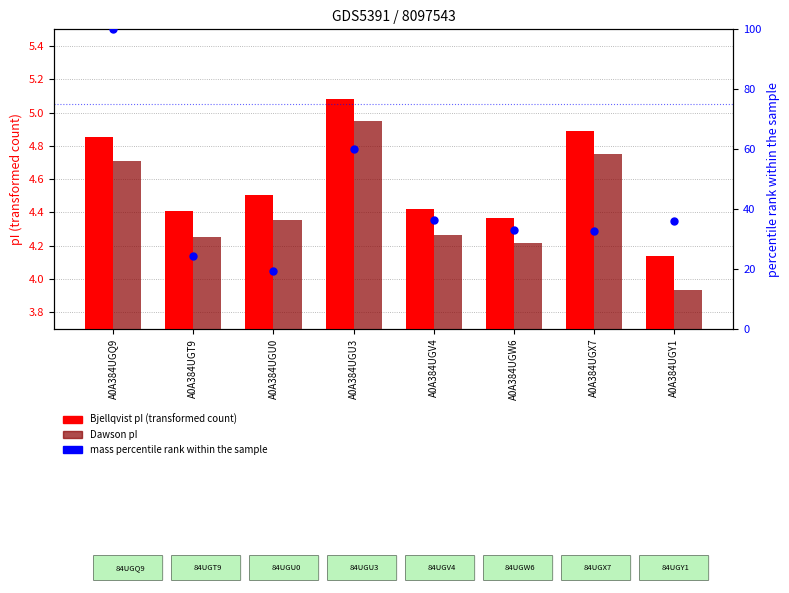

Which series contains the highest Y value?

mass percentile rank